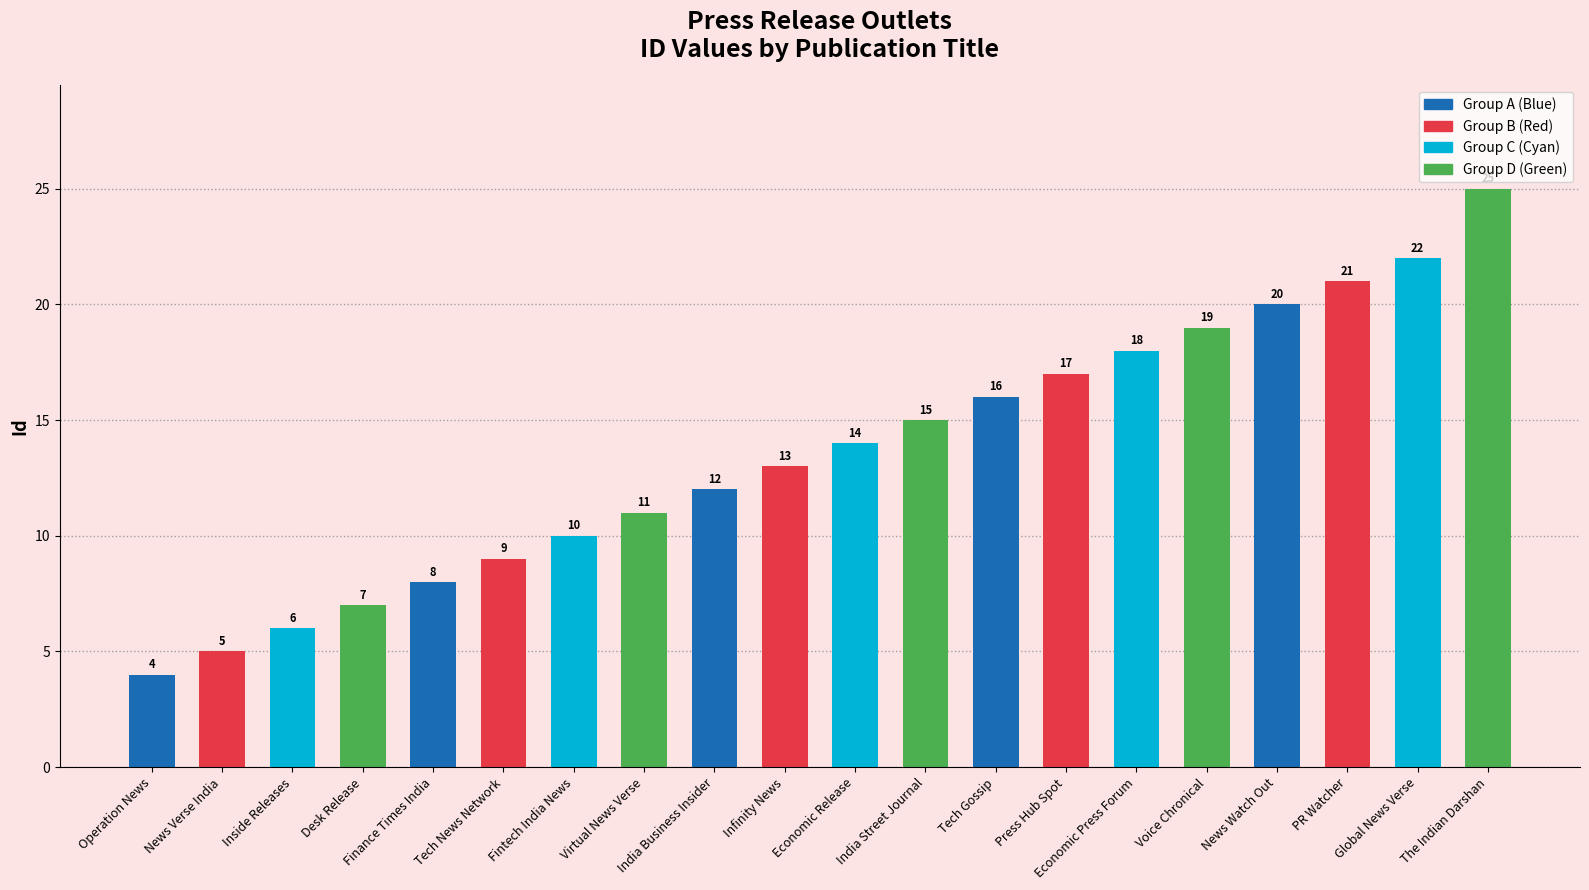

What is the sum of all values?

272